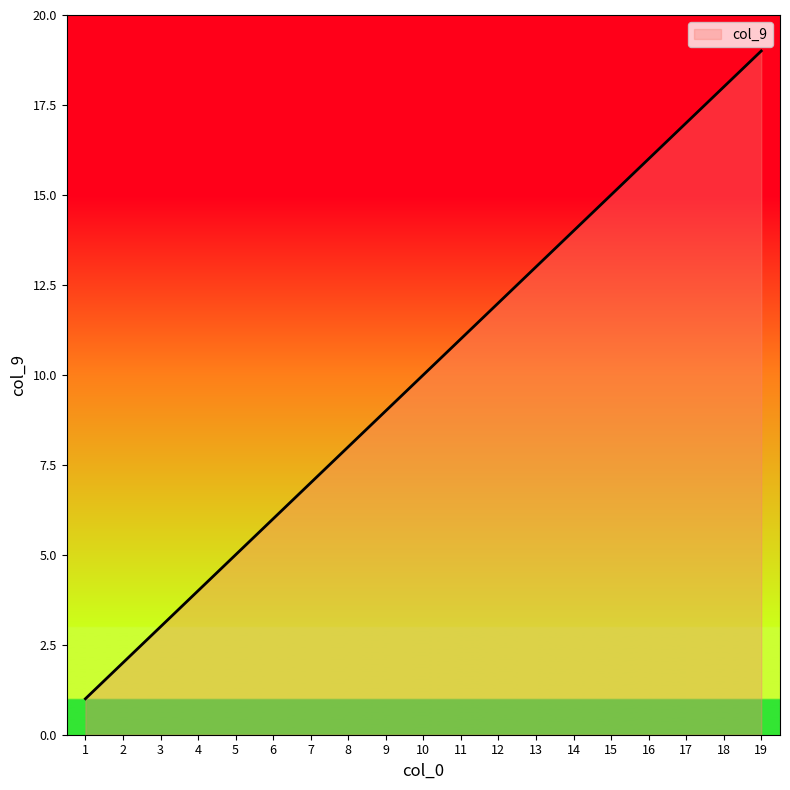

Which category has the lowest value across all series?

1